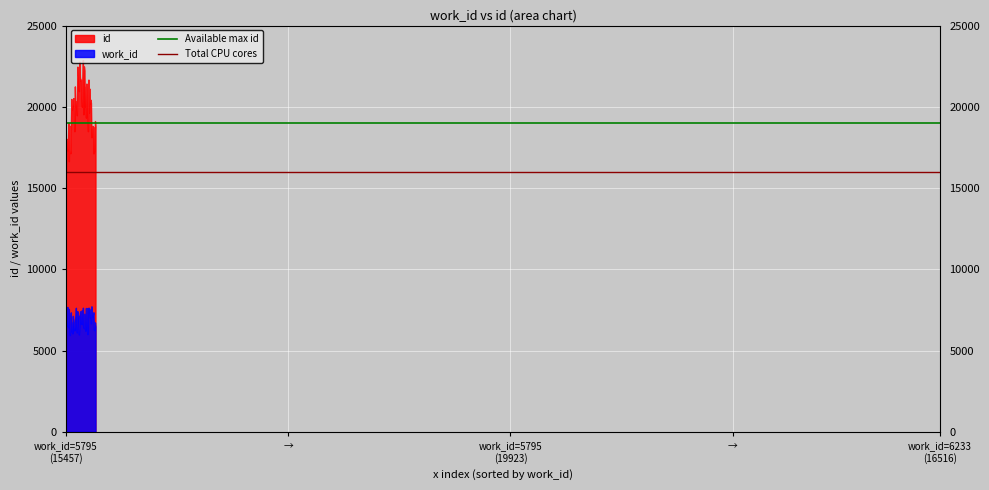

Which series has the widest spread of values?

id